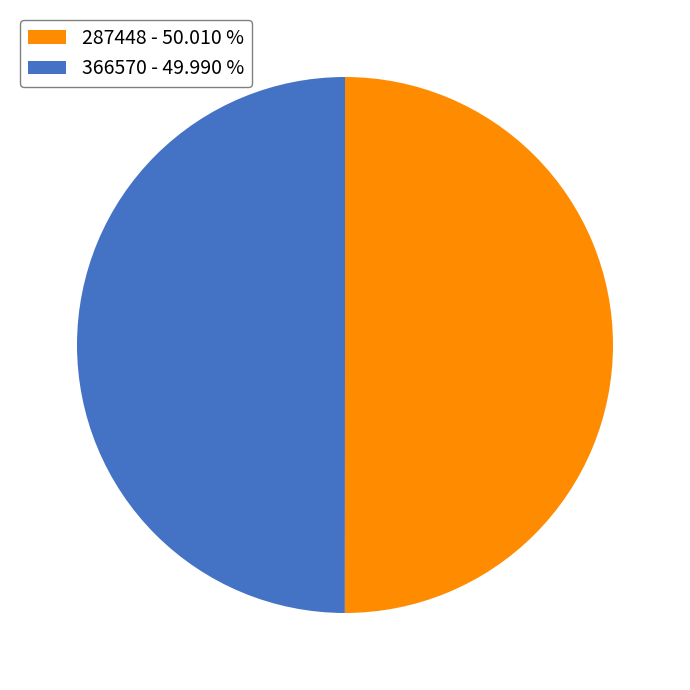

What is the ratio of the value at 287448 - 50.010 % to the value at 366570 - 49.990 %?

1.0